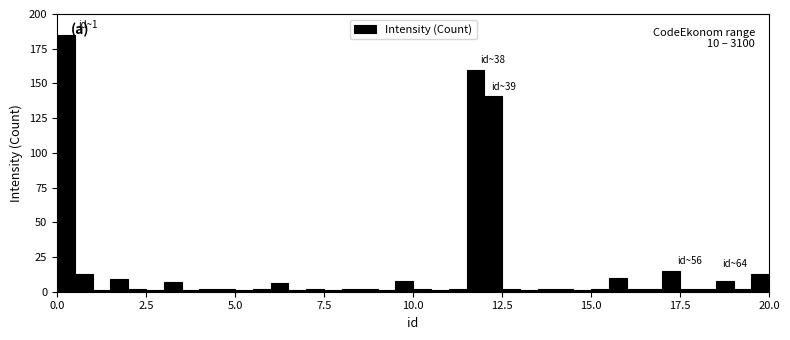

Around what value on the x-axis is the tallest bar? Give the approximate position of its centre, as read against the axis.

0.5